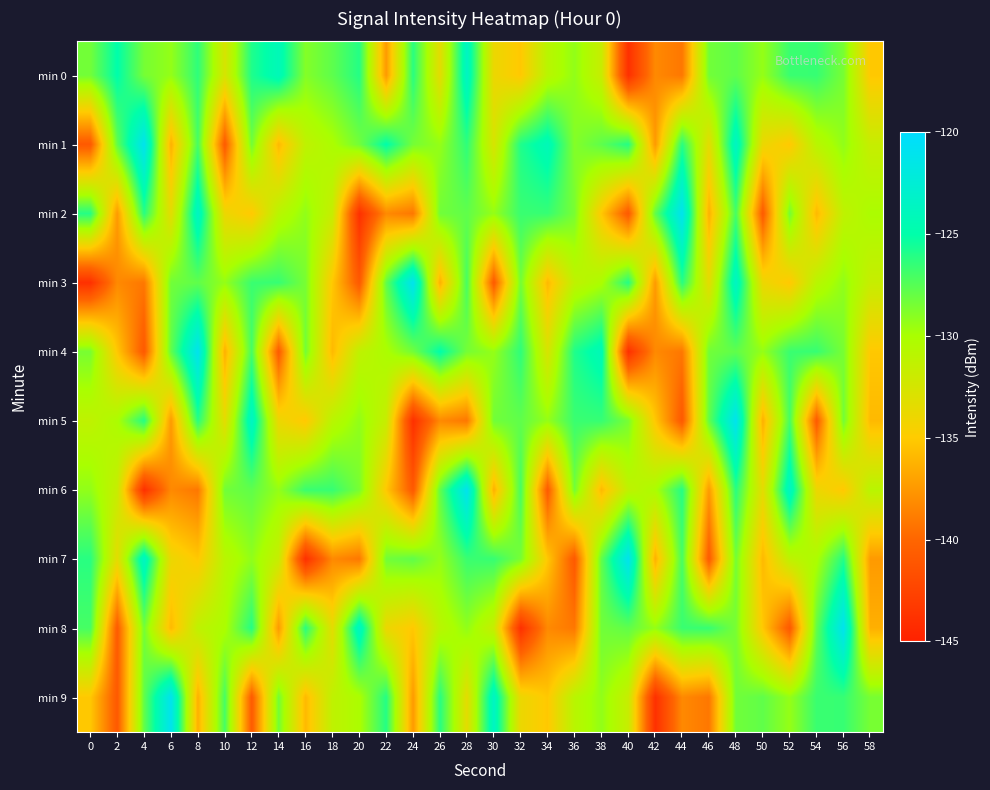

Rank the series at 38 from highest to lowest value.

min 4, min 5, min 1, min 7, min 8, min 9, min 3, min 0, min 2, min 6